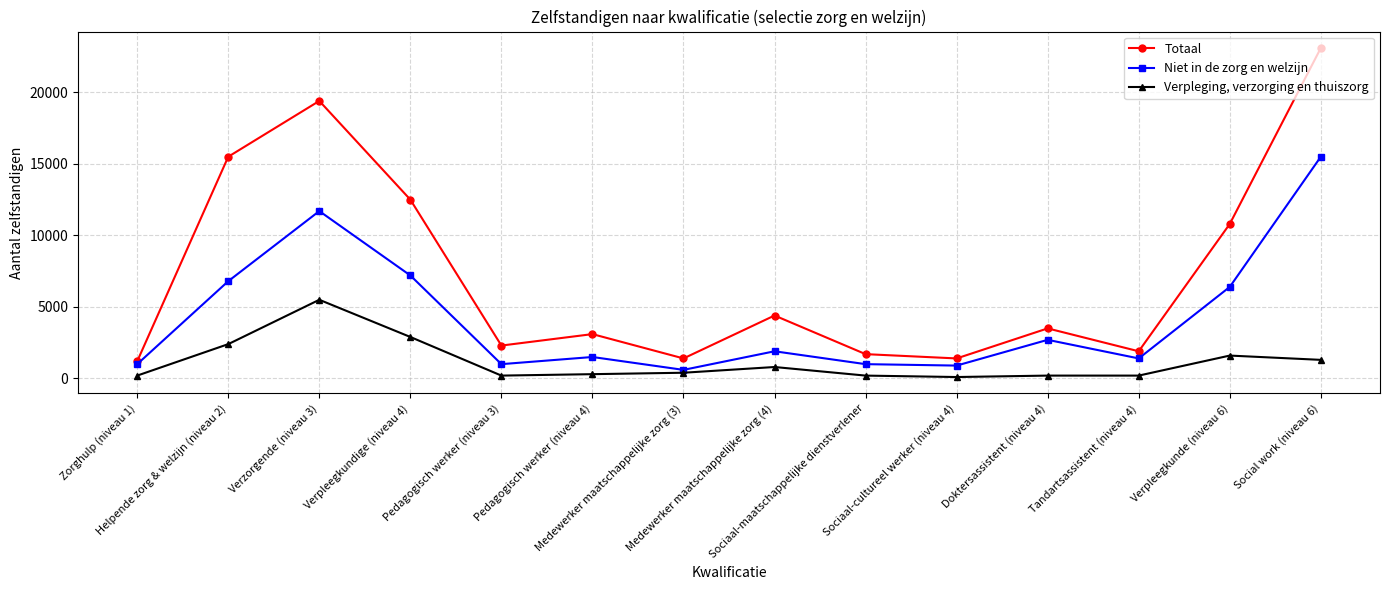

Read the Verpleging, verzorging en thuiszorg value at Sociaal-cultureel werker (niveau 4), to the nearest 100.

100